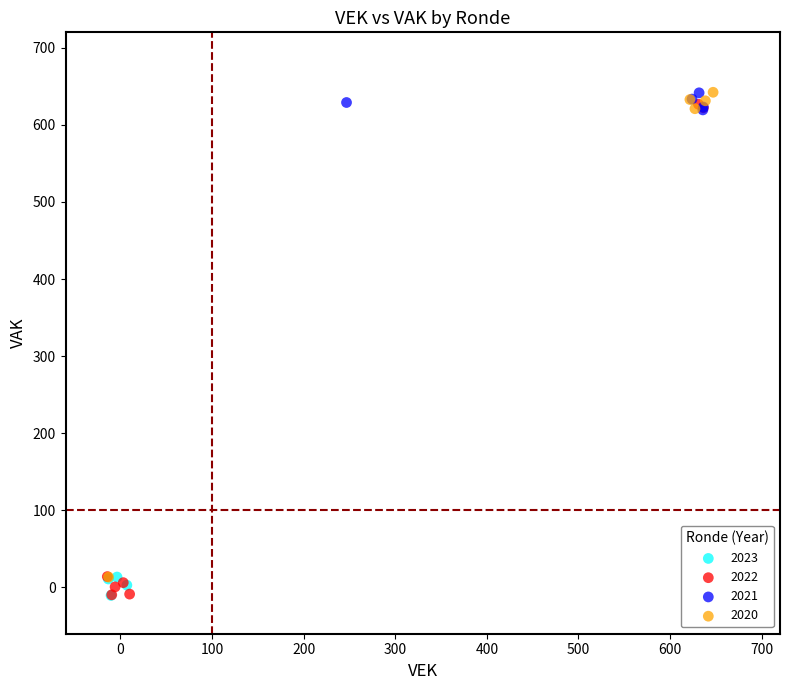

What are all the series names shown in the legend?

2023, 2022, 2021, 2020